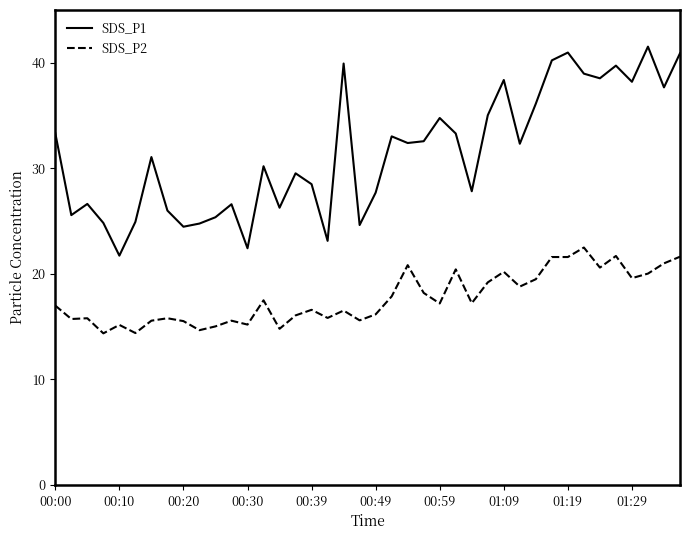

Rank the series by their average value, from highest to lowest.

SDS_P1, SDS_P2